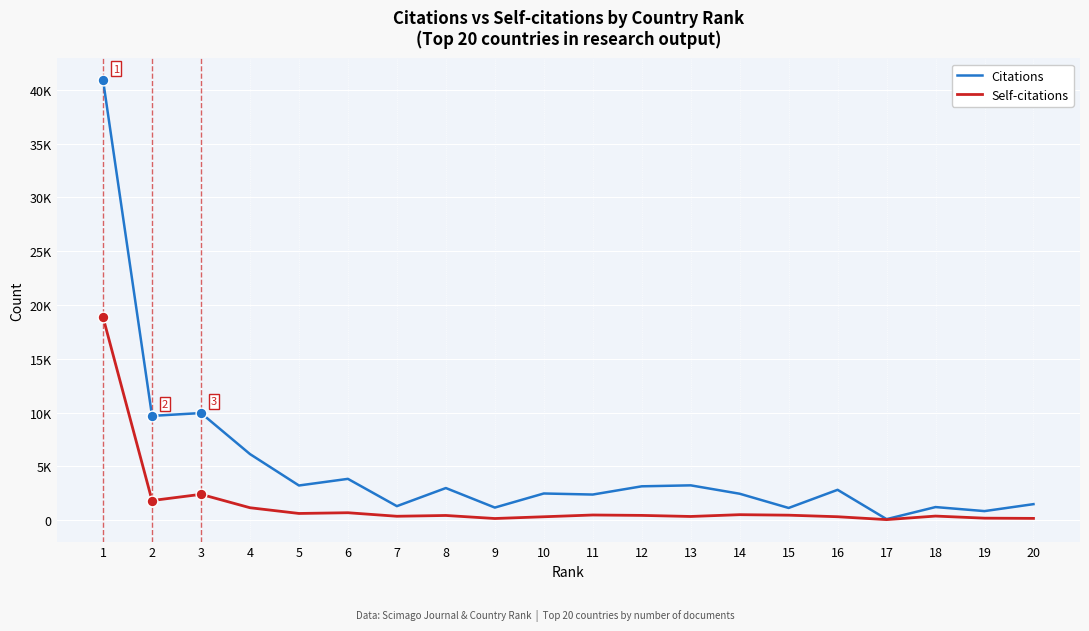

What are all the series names shown in the legend?

Citations, Self-citations